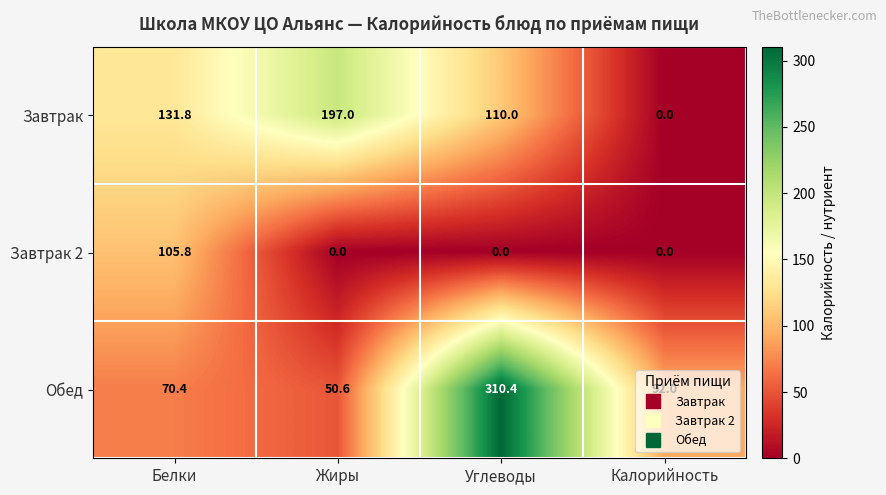

The value of Завтрак at Белки is 41.2. True or false?

False